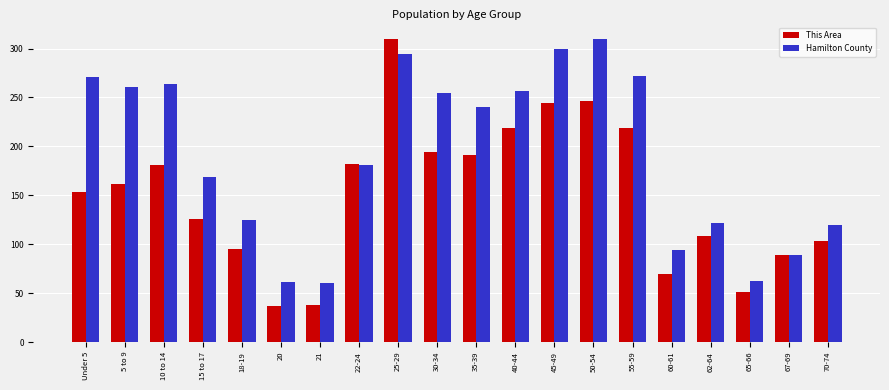

What is the maximum value shown in the chart?

310.0